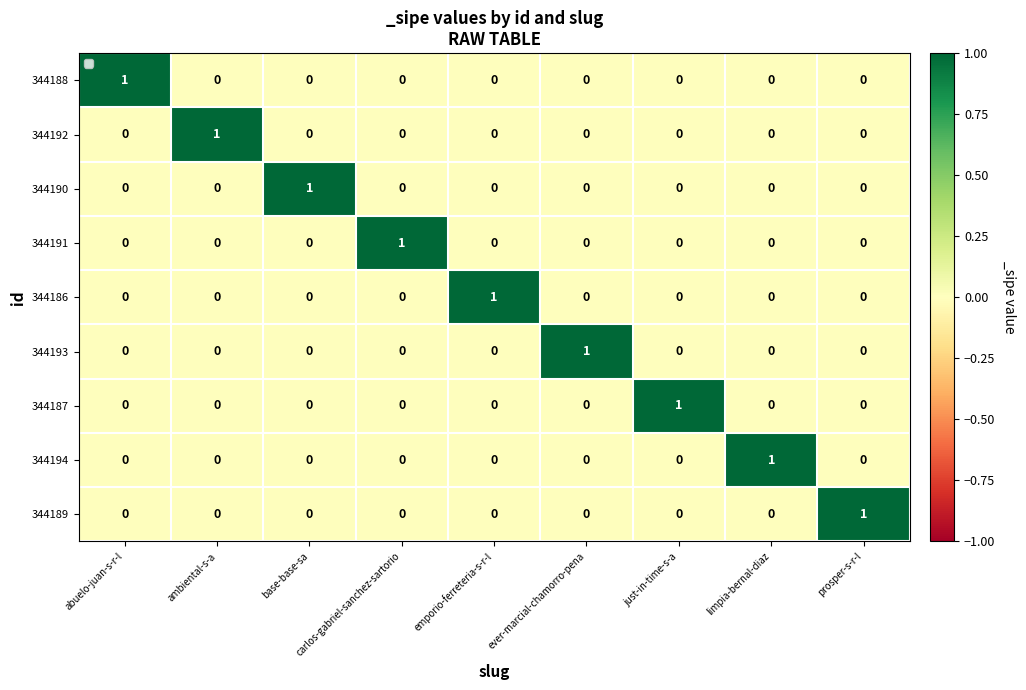

Is the value of 344193 at ever-marcial-chamorro-pena greater than the value of 344190 at ever-marcial-chamorro-pena?

Yes